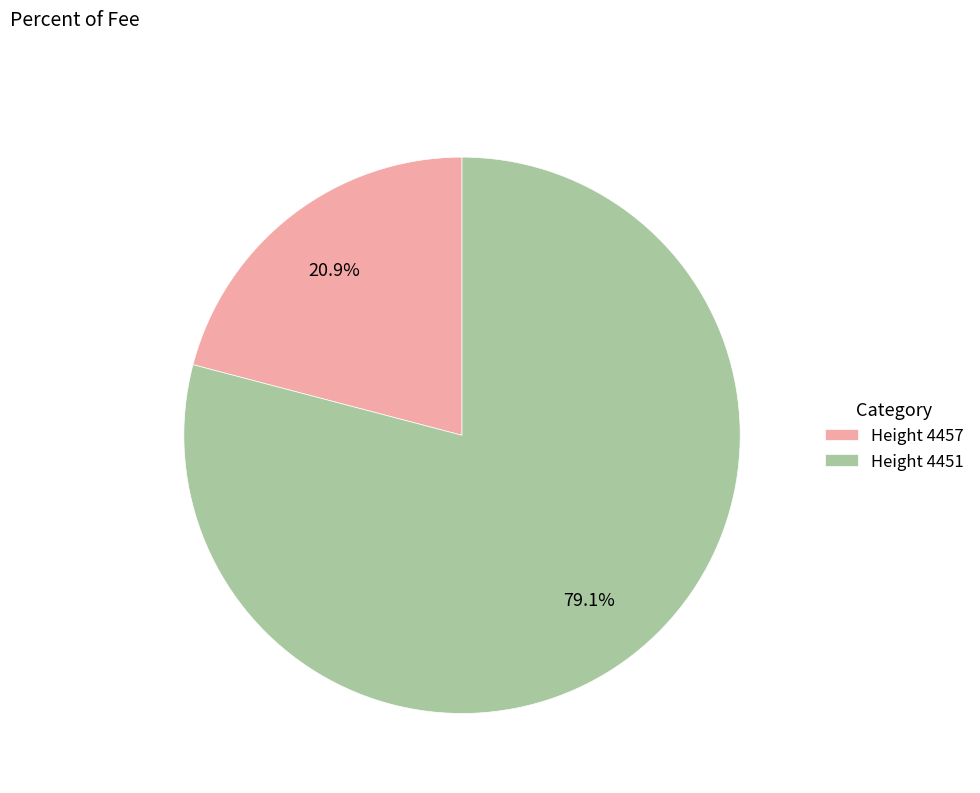

Which has a higher value, Height 4457 or Height 4451?

Height 4451